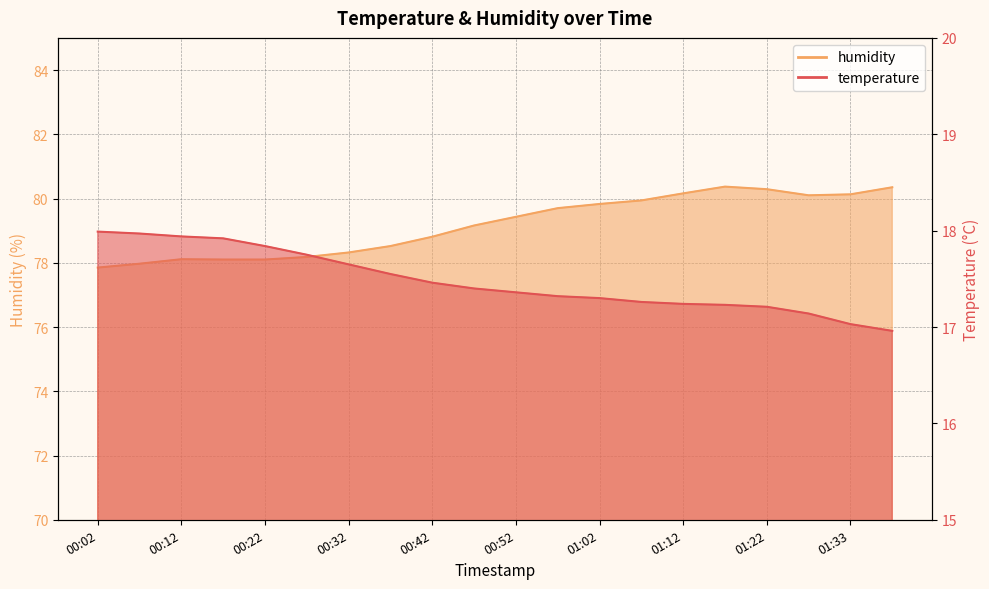

How many data points does each series have?

20